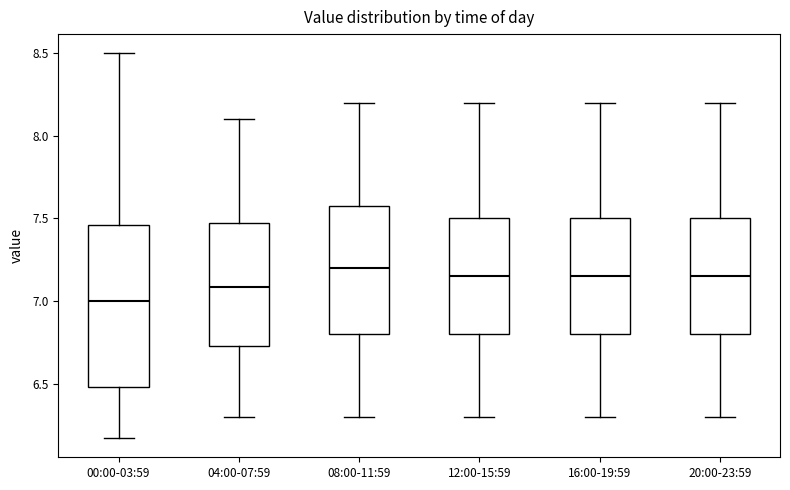

Reading left to right, read every box against the y-axis: the position of its median line, the range the box covers, and the ends of its whiskers. The values are not printed on the chart, so give them approximately, as read against the axis.

00:00-03:59: median 7.00, box 6.50 to 7.45, whiskers 6.15 to 8.50
04:00-07:59: median 7.10, box 6.75 to 7.50, whiskers 6.30 to 8.10
08:00-11:59: median 7.20, box 6.80 to 7.60, whiskers 6.30 to 8.20
12:00-15:59: median 7.15, box 6.80 to 7.50, whiskers 6.30 to 8.20
16:00-19:59: median 7.15, box 6.80 to 7.50, whiskers 6.30 to 8.20
20:00-23:59: median 7.15, box 6.80 to 7.50, whiskers 6.30 to 8.20